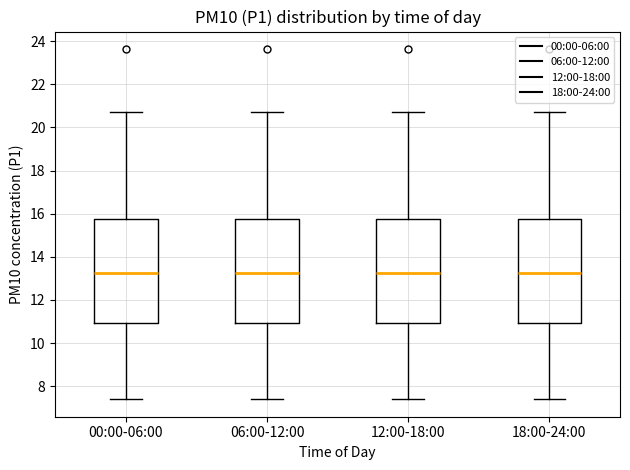

Reading left to right, transcribe this box plot: for each box, give where its median line is, the range the box spans, and where its two whiskers end, as read against the y-axis. The values are not printed on the chart, so give them approximately, as read against the axis.

00:00-06:00: median 13.2, box 11.0 to 15.8, whiskers 7.4 to 20.8
06:00-12:00: median 13.2, box 11.0 to 15.8, whiskers 7.4 to 20.8
12:00-18:00: median 13.2, box 11.0 to 15.8, whiskers 7.4 to 20.8
18:00-24:00: median 13.2, box 11.0 to 15.8, whiskers 7.4 to 20.8